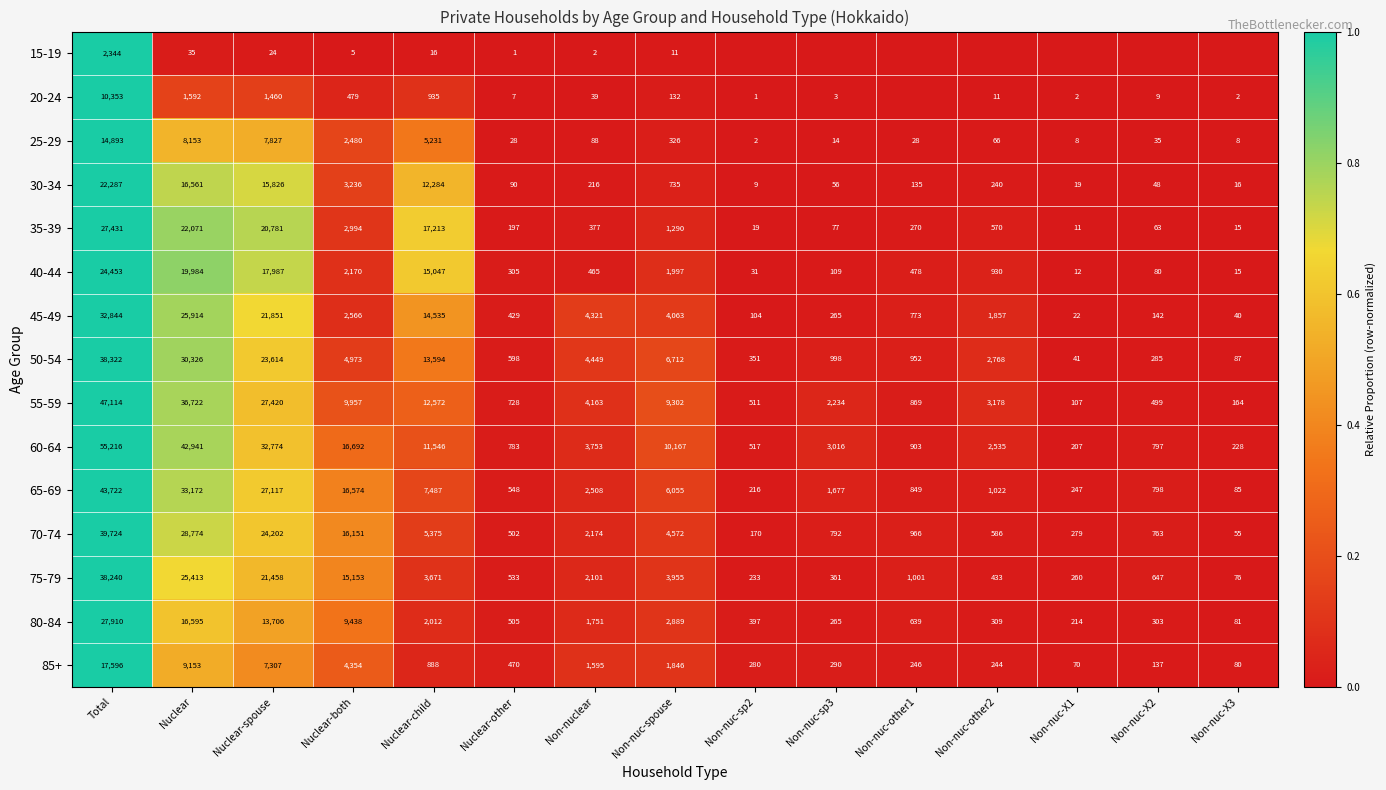

What is the maximum value for 40-44?

24453